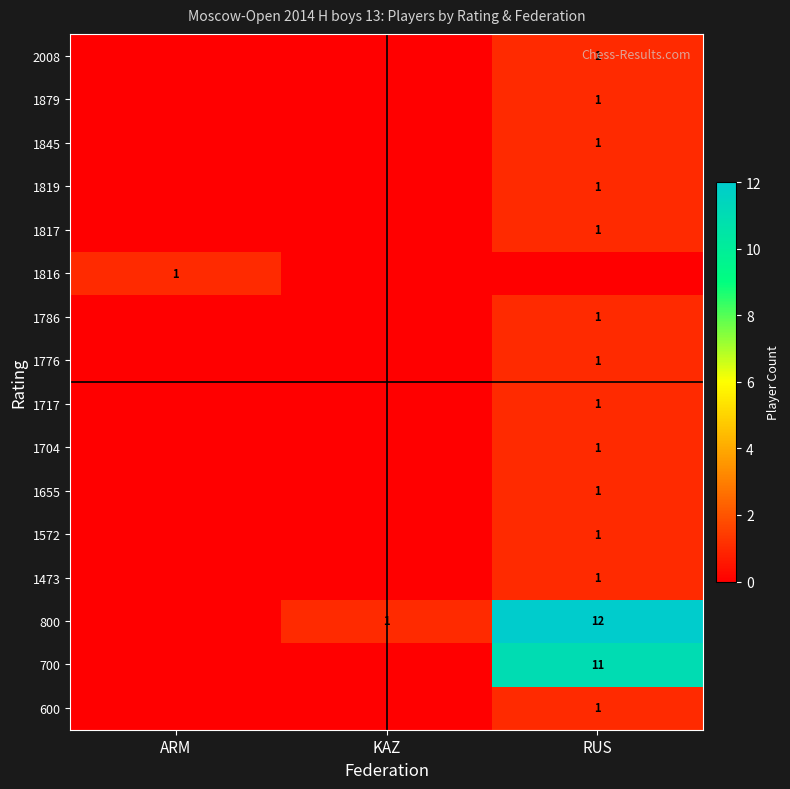

Is it true that 1572 equals 1 at RUS?

True